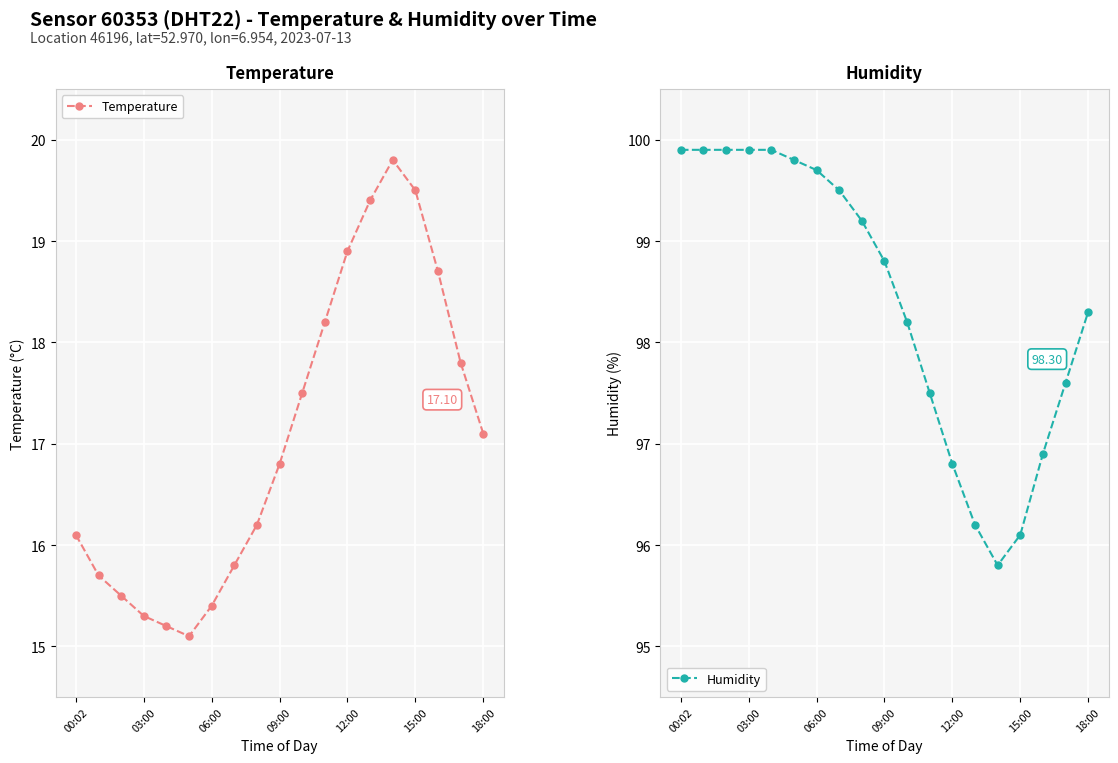

Which series has the widest spread of values?

Temperature